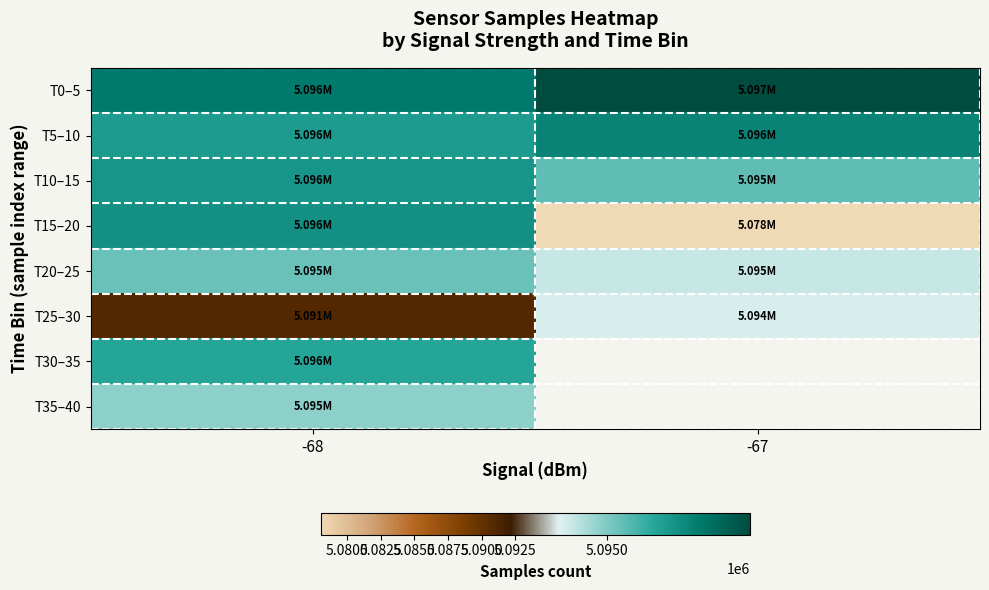

Between -68 and -67, which series saw the biggest shift?

T15–20